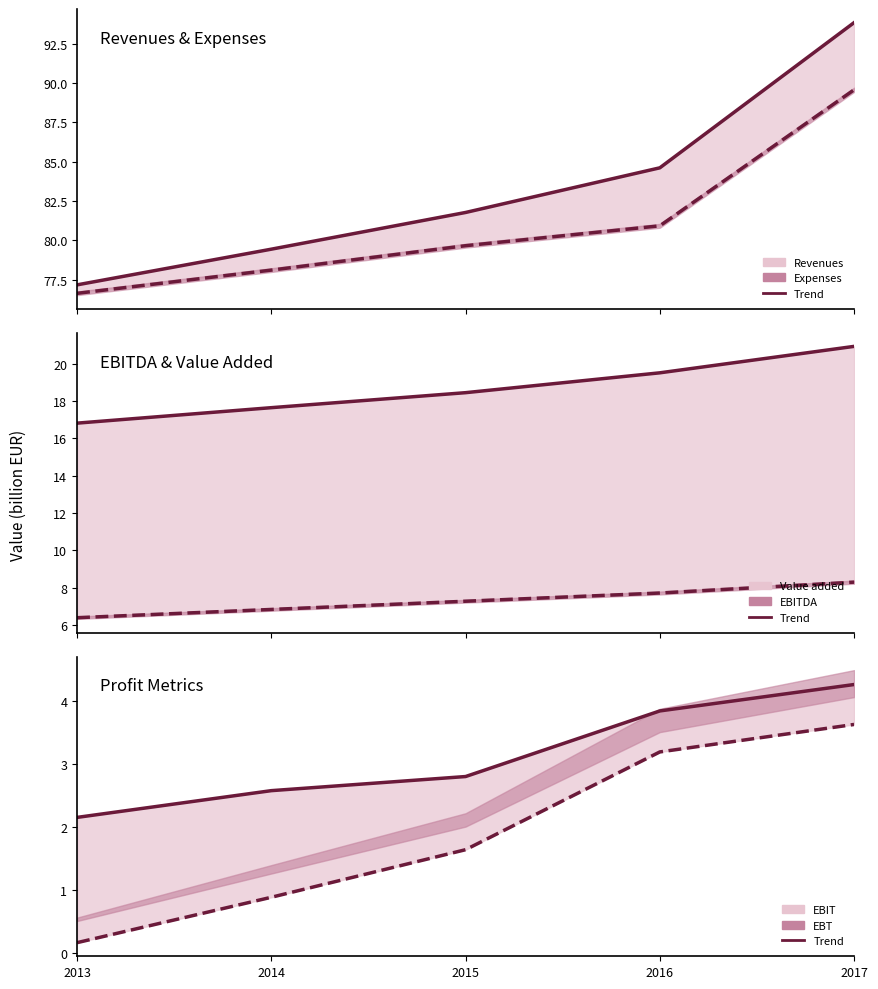

Which label corresponds to the smallest value in the chart?

2013